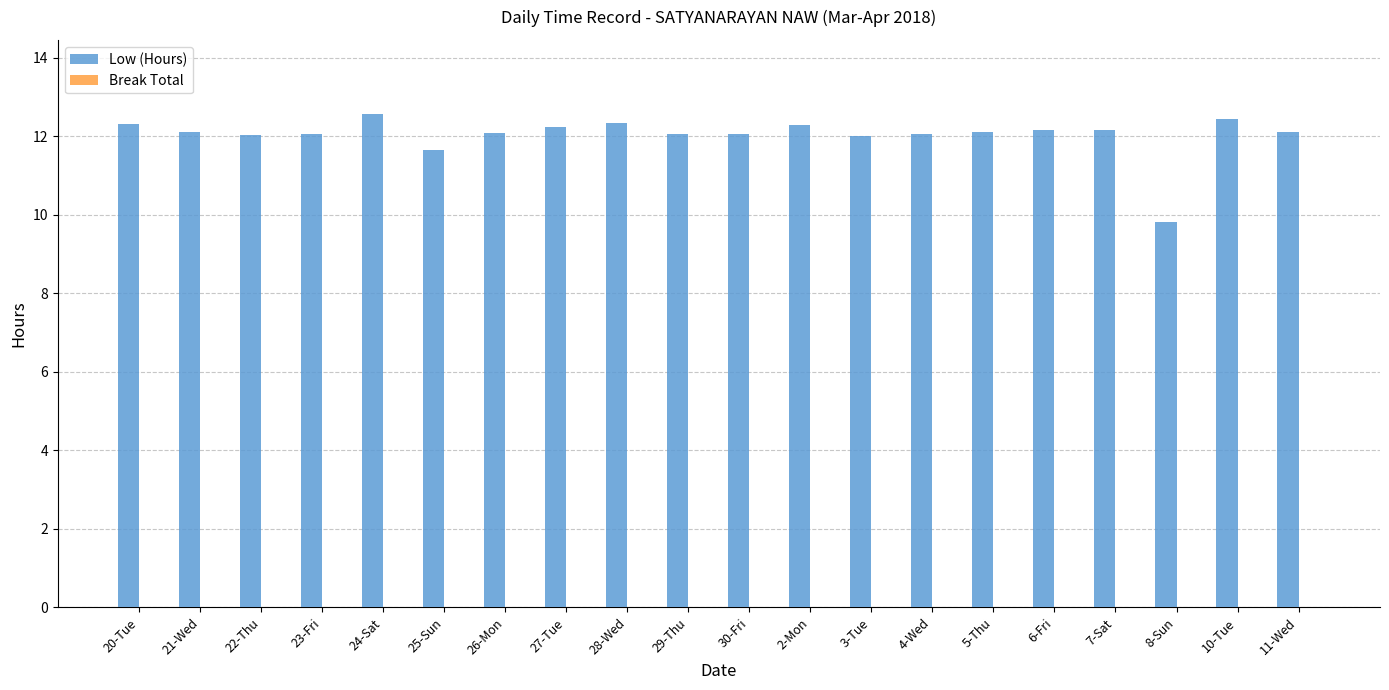

What is the change in value from 20-Tue to 25-Sun?

-0.7